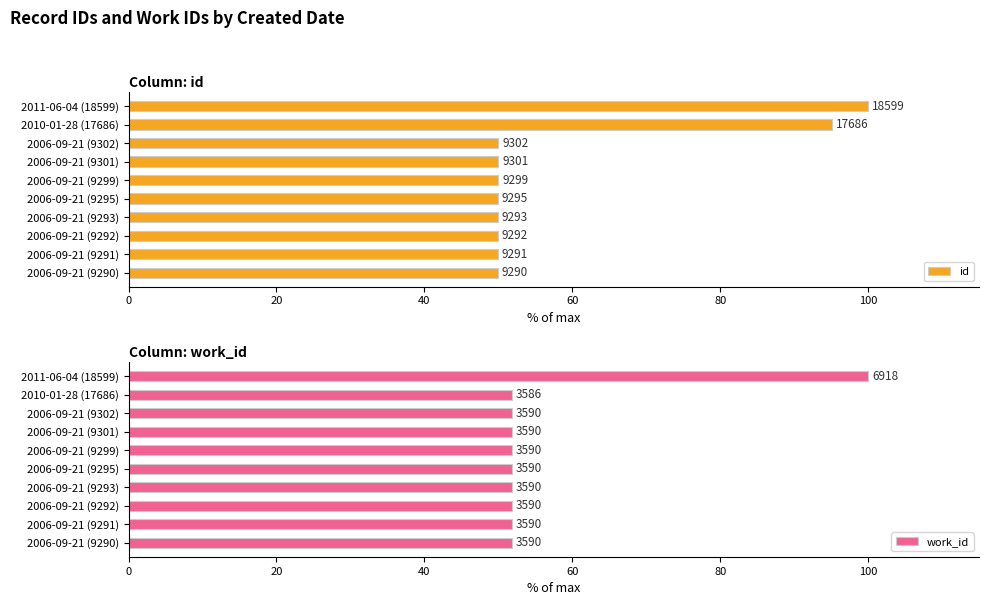

Reading left to right, transcribe all the data shown in this chart.

id: 49.9	50.0	50.0	50.0	50.0	50.0	50.0	50.0	95.1	100.0
work_id: 51.9	51.9	51.9	51.9	51.9	51.9	51.9	51.9	51.8	100.0